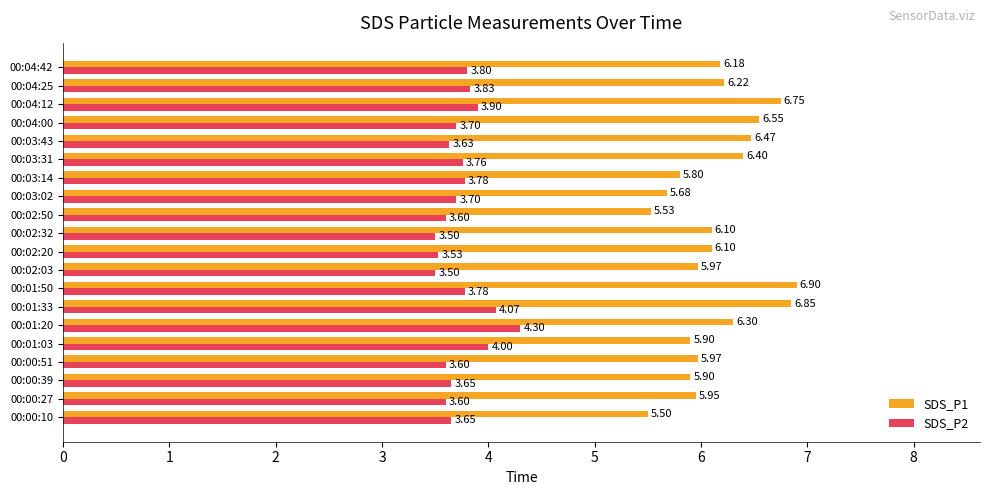

How many series are shown in this chart?

2